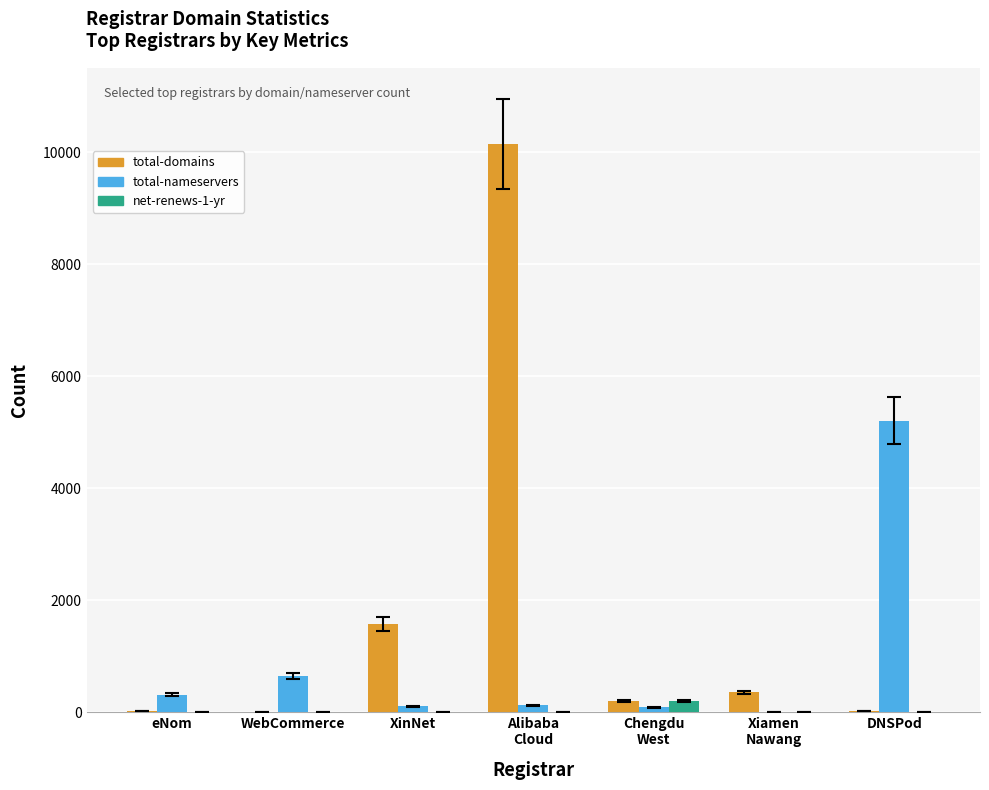

Which series has the widest spread of values?

total-domains